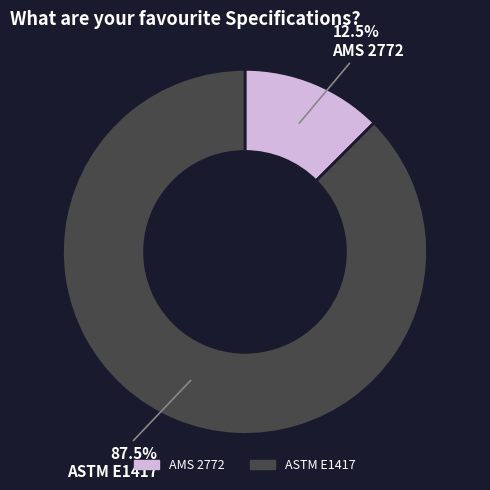

Count the number of slices in the pie.

2